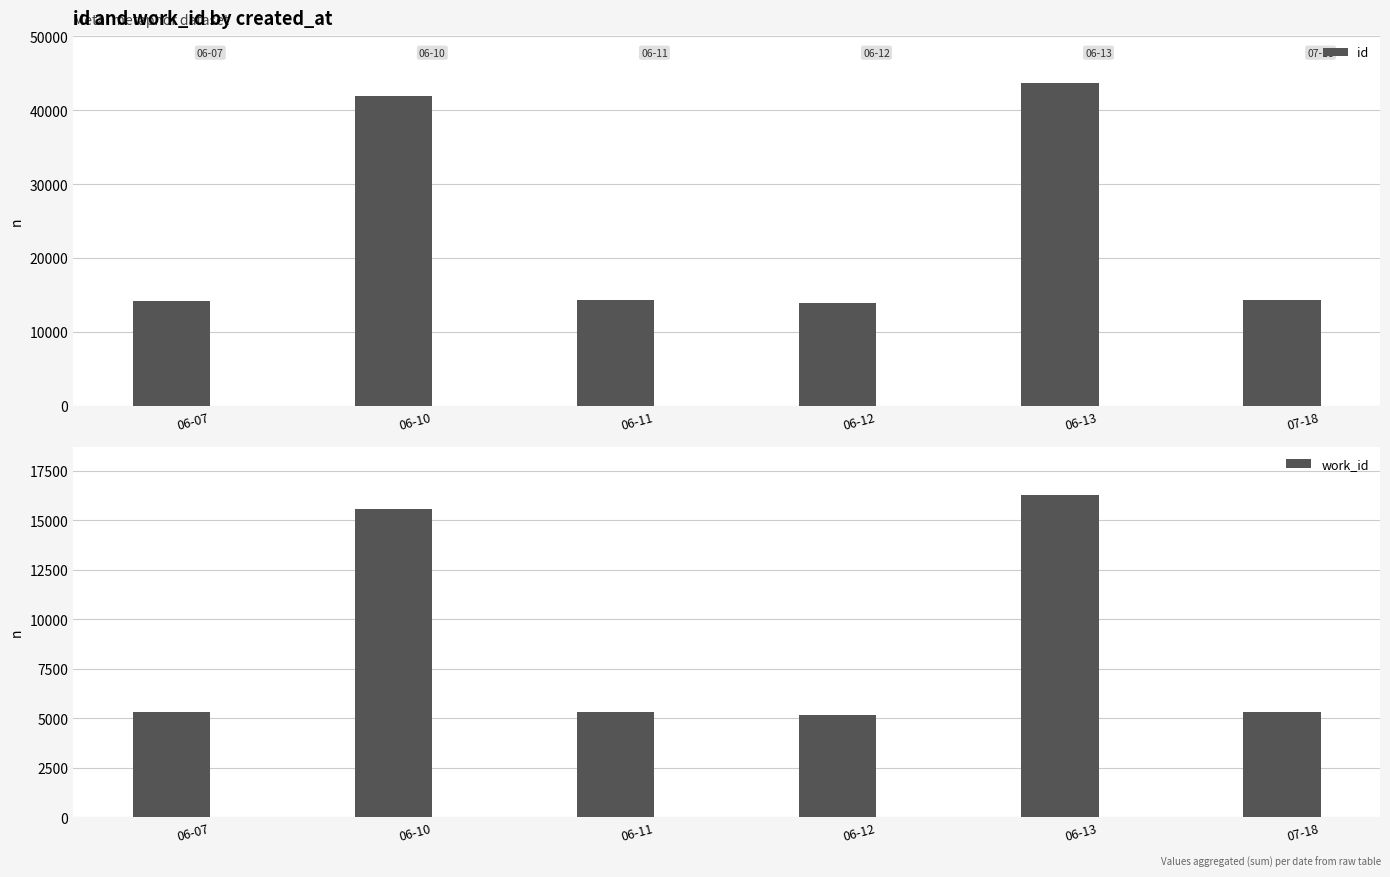

What is the difference between the maximum and minimum values in the id series?

29714